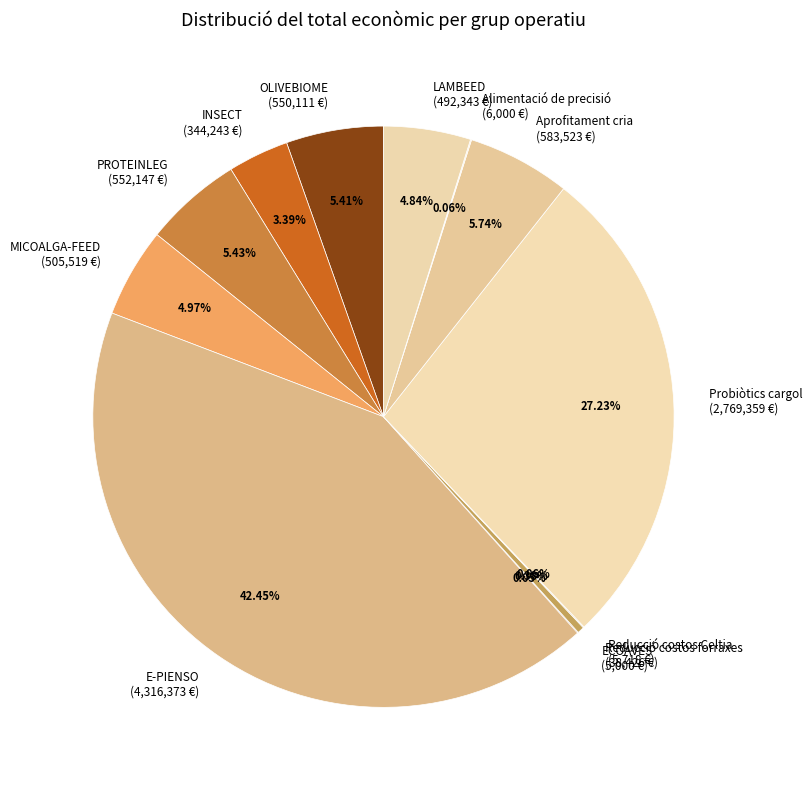

What is the ratio of the value at E-PIENSO (4,316,373 €) to the value at Aprofitament cria (583,523 €)?

7.4